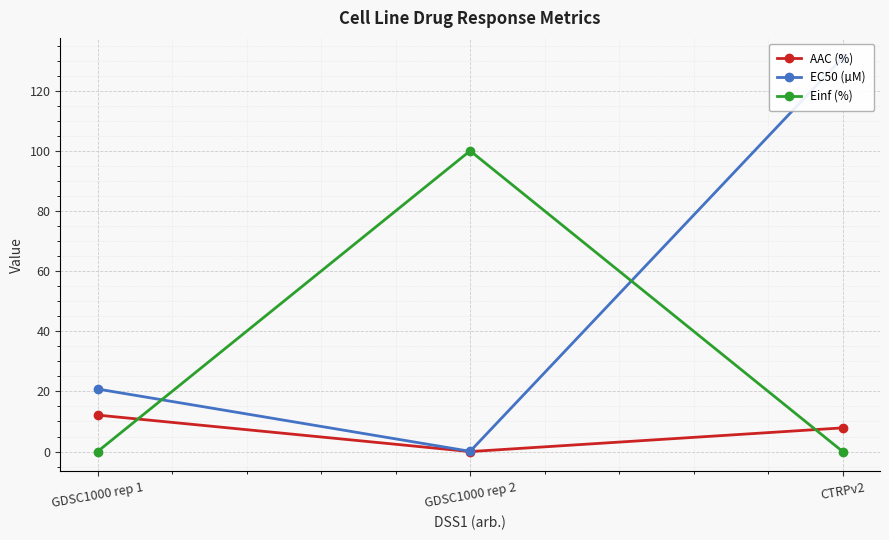

List the labels in order of AAC (%) value, largest first.

GDSC1000 rep 1, CTRPv2, GDSC1000 rep 2